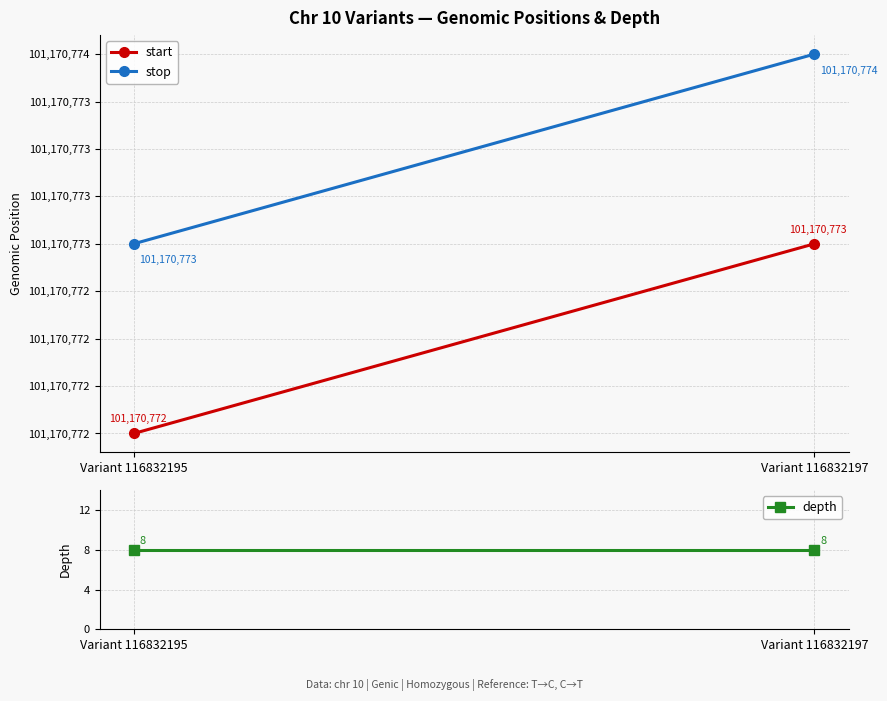

Rank the series by their maximum value, from highest to lowest.

stop, start, depth